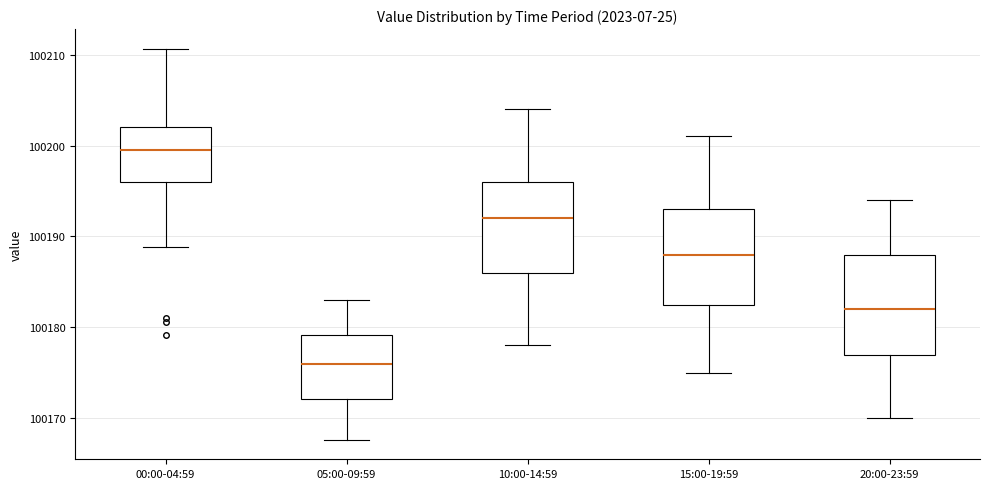

Which box's median line is the lowest?

05:00-09:59